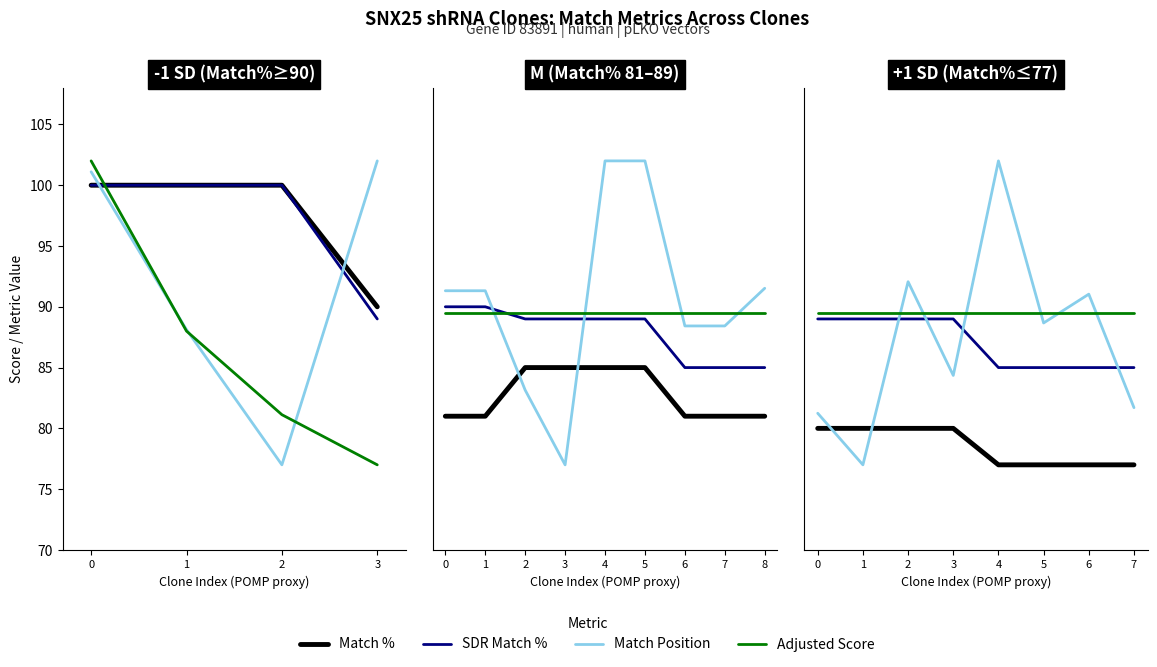

Is this an area chart (filled region under the line)?

No